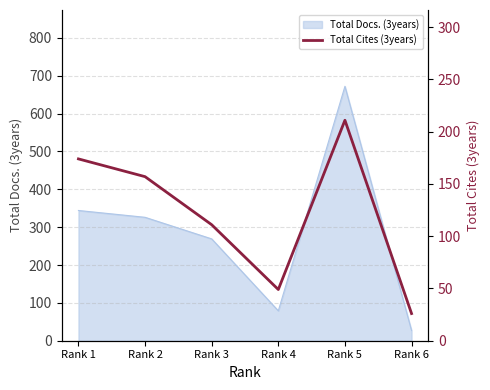

Where does the data first go above 157?

Rank 1